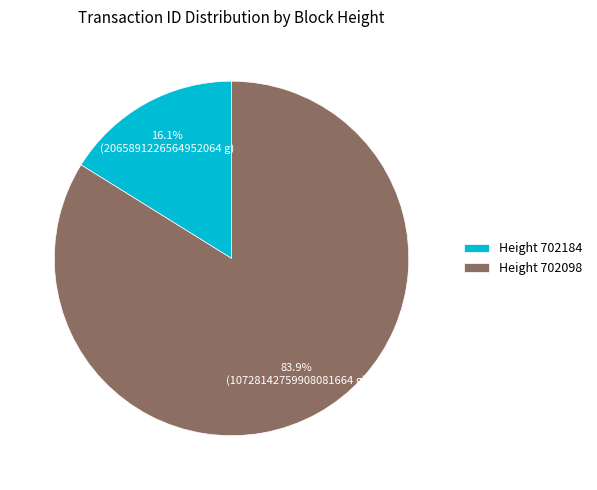

What is the smallest slice in the pie chart?

Height 702184